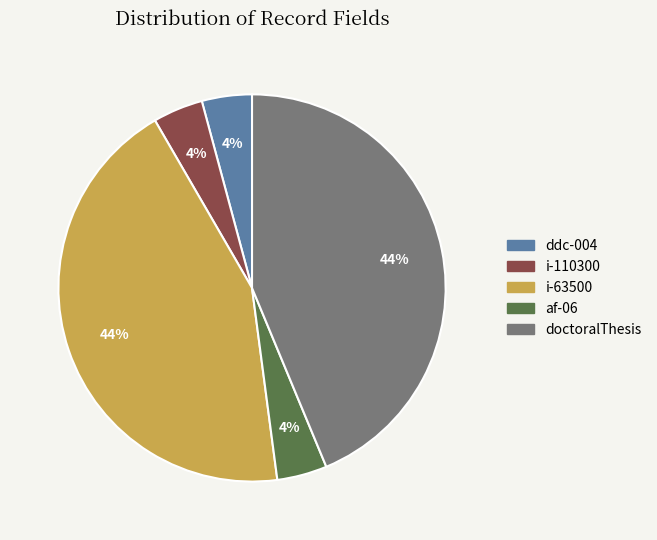

How many segments does this pie chart have?

5